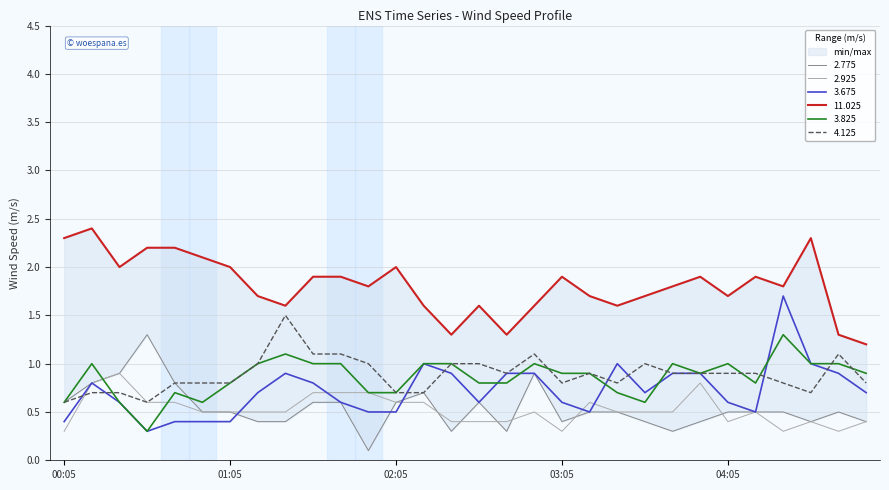

What is the average value of the 11.025 series?

1.8